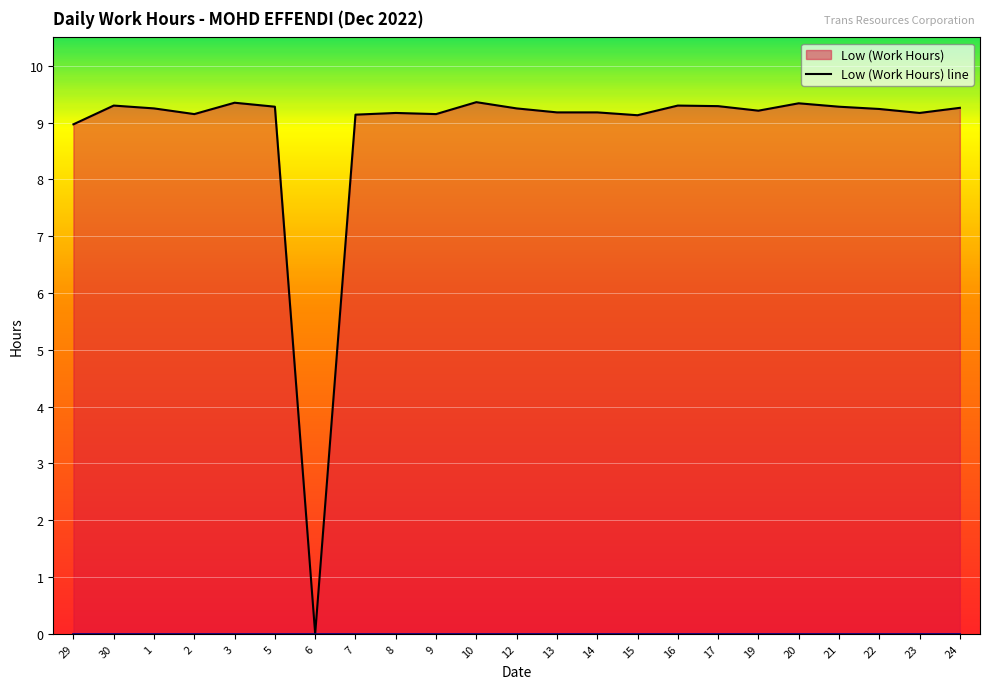

At which category does the chart reach its peak across all series?

10